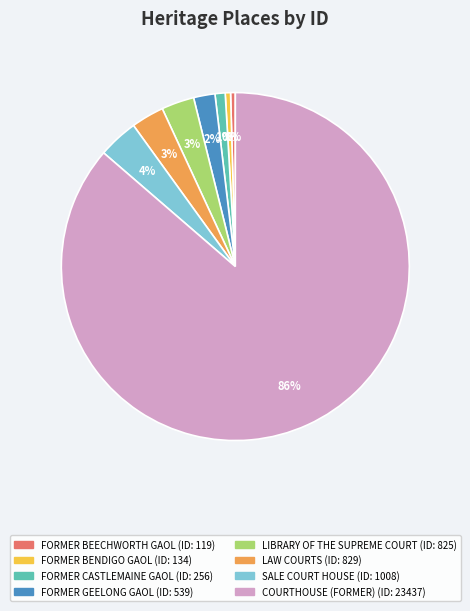

Combined, do LAW COURTS and FORMER BEECHWORTH GAOL account for over 50%?

No